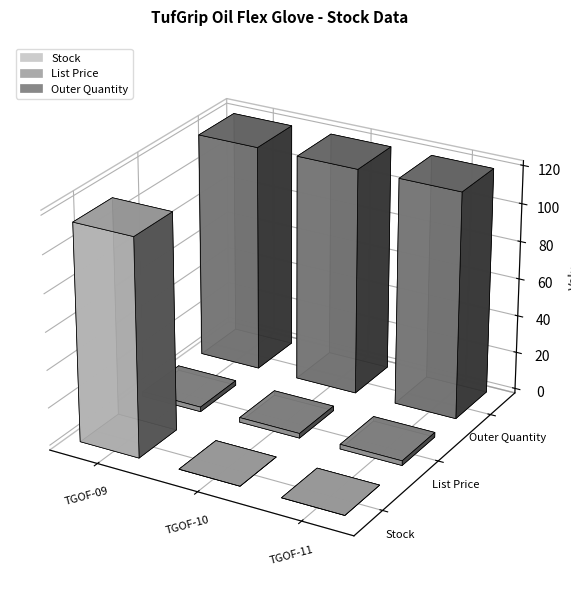

What is the total value across all series at TGOF-11?

122.5